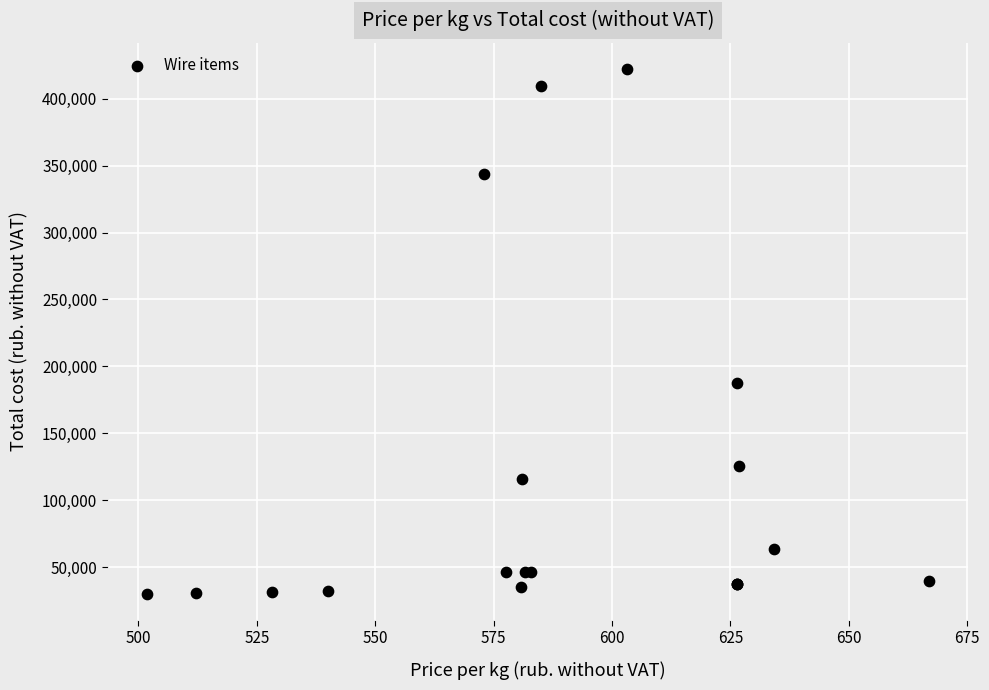

What Y value in the scatter plot is closest to 226138?

187932.0